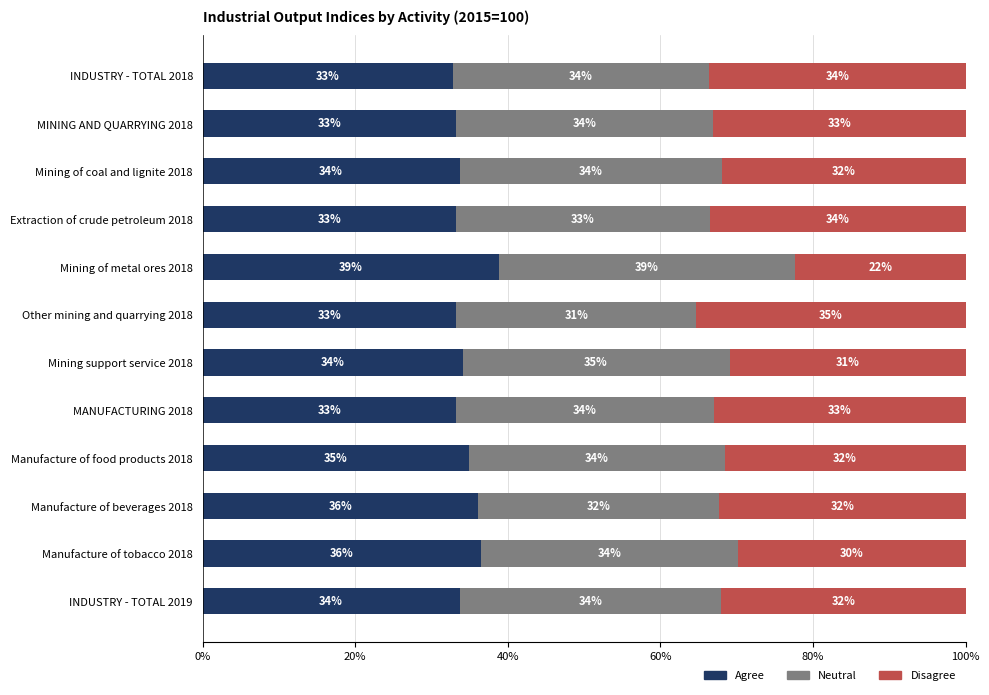

What is the total value across all series at MINING AND QUARRYING 2018?

100.0